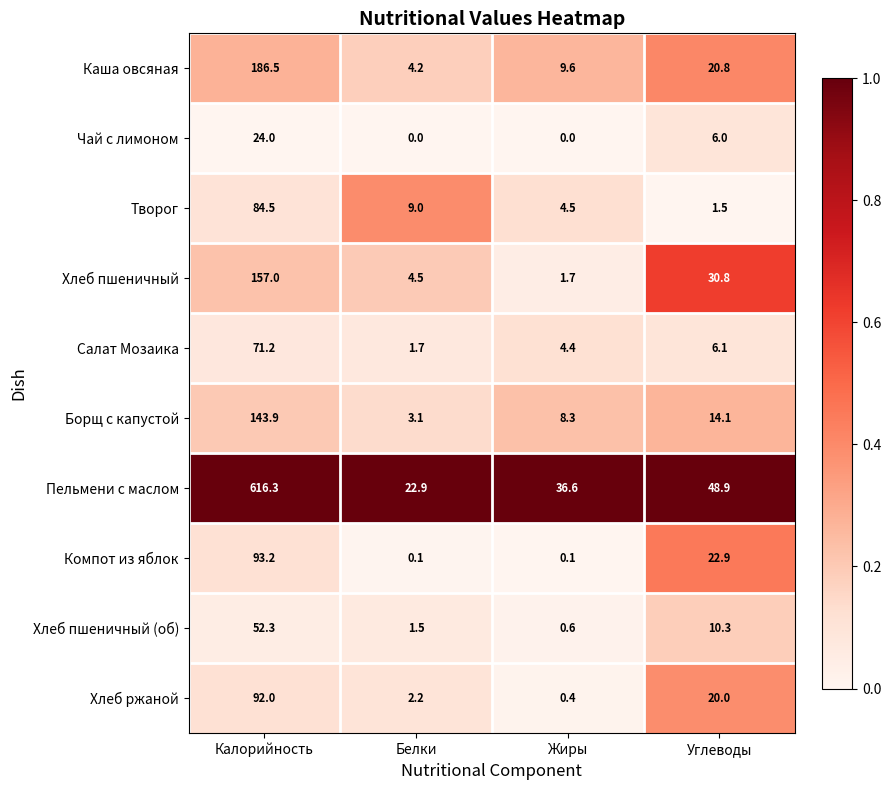

Is it true that Хлеб пшеничный equals 0.9 at Жиры?

False